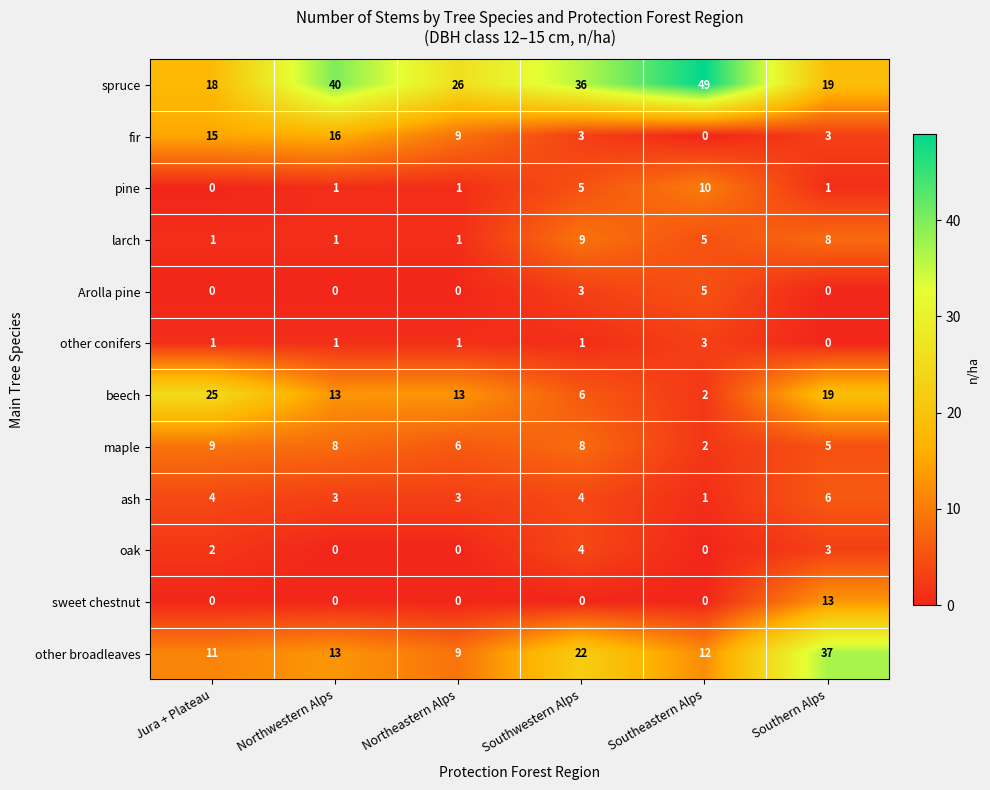

What is the difference between the second highest and second lowest values in the oak series?

3